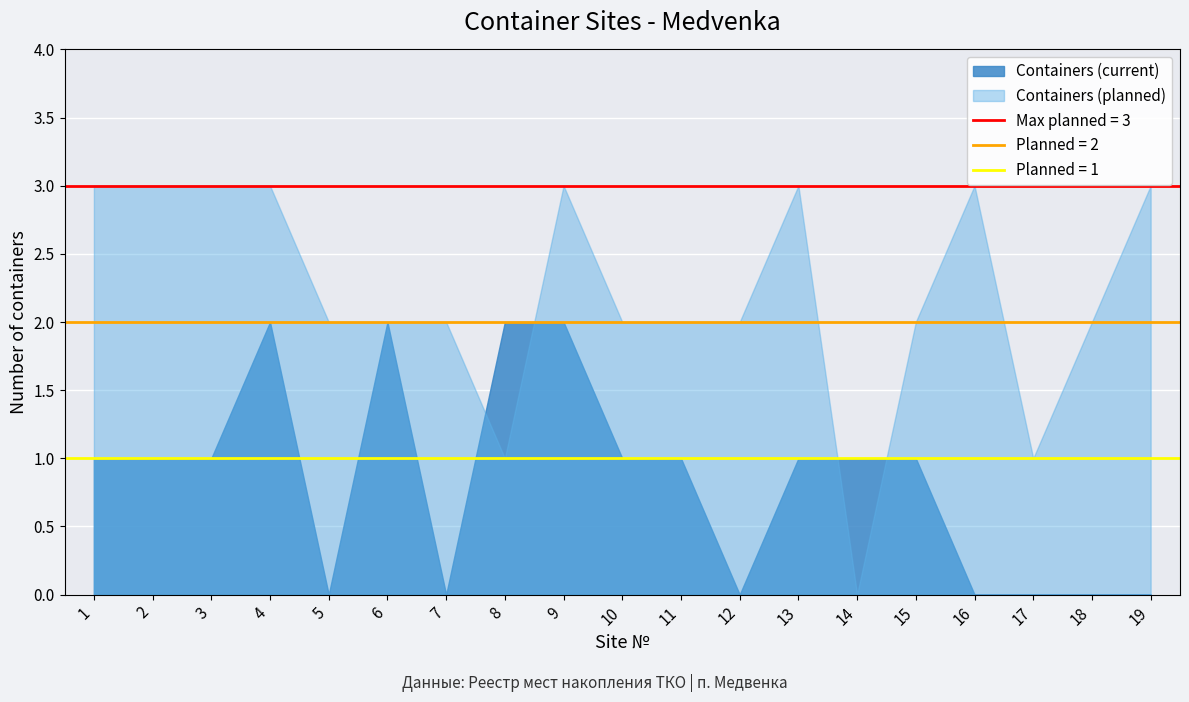

List the labels in order of Containers (planned) value, smallest first.

14, 8, 17, 5, 6, 7, 10, 11, 12, 15, 18, 1, 2, 3, 4, 9, 13, 16, 19